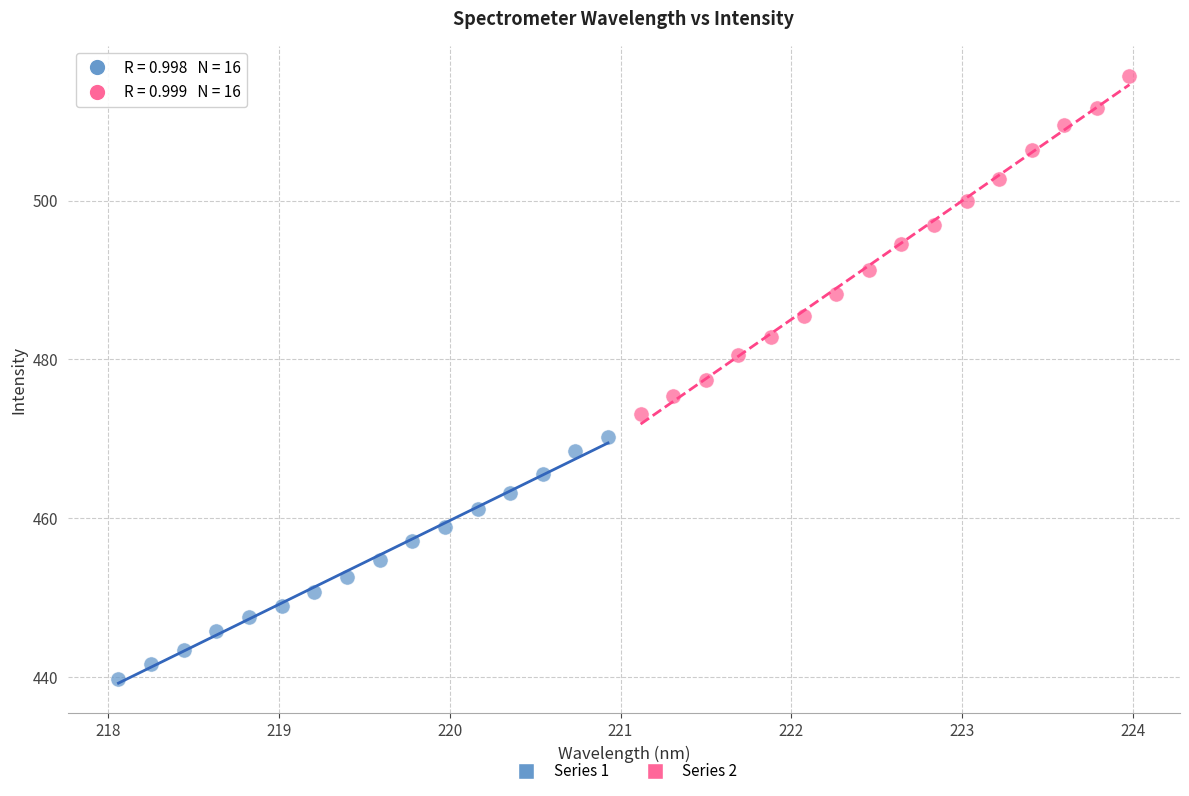

Which series contains the lowest Y value?

Series 1